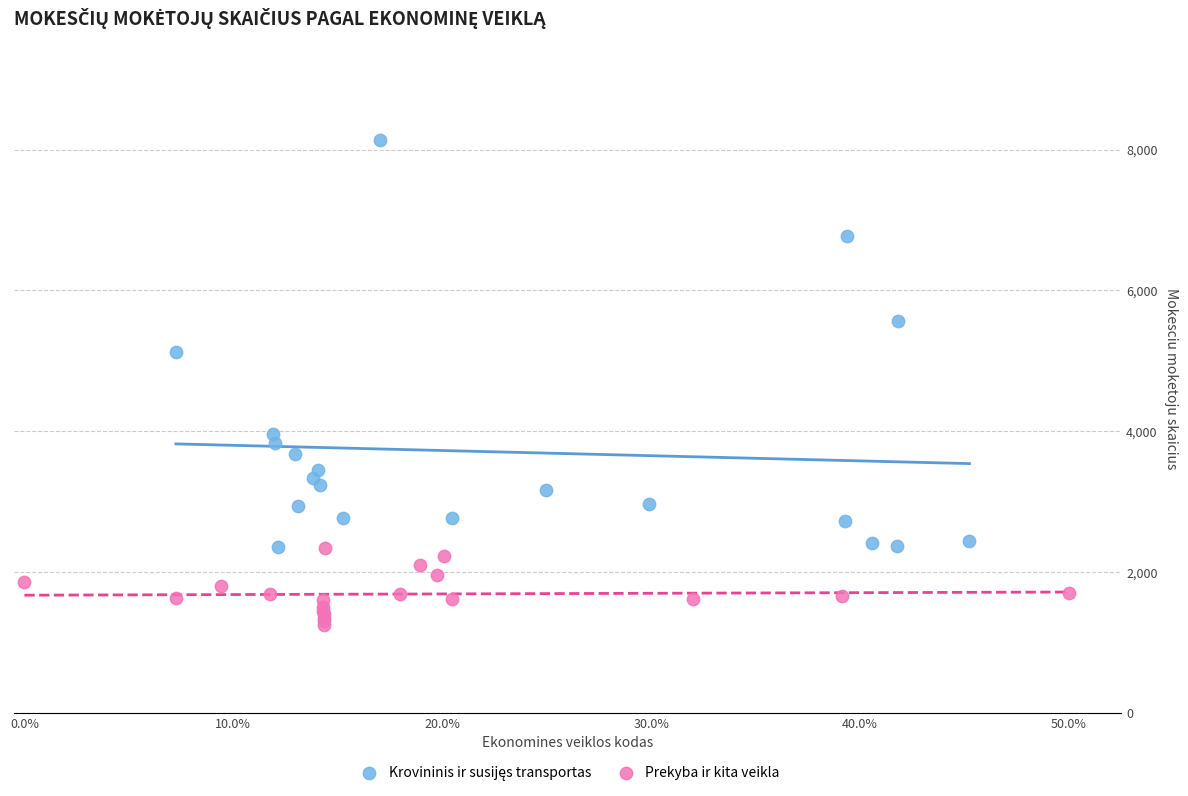

Which series contains the lowest Y value?

Prekyba ir kita veikla